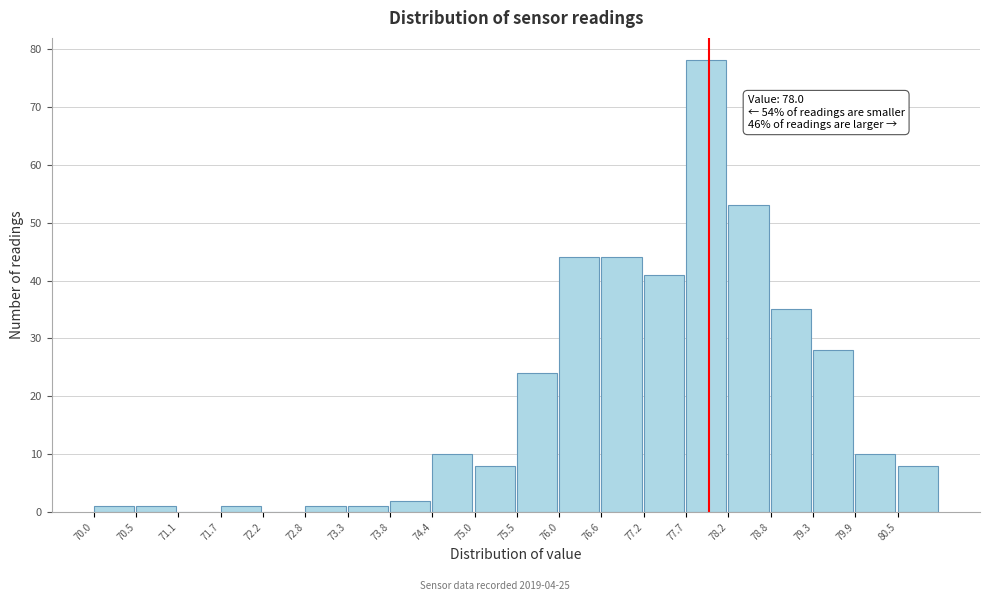

Over which range of the x-axis is the bar tallest?

77.70 to 78.25